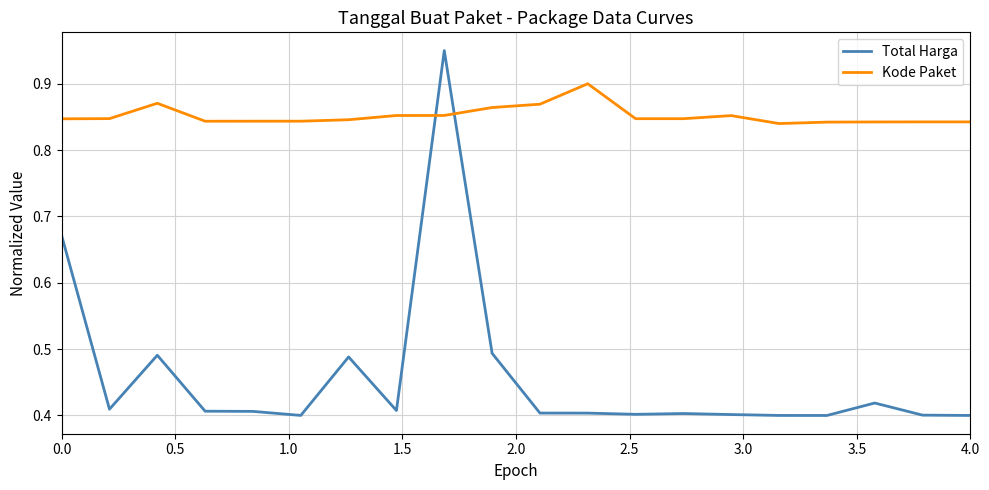

At how many categories does at least one series exceed 0?

20